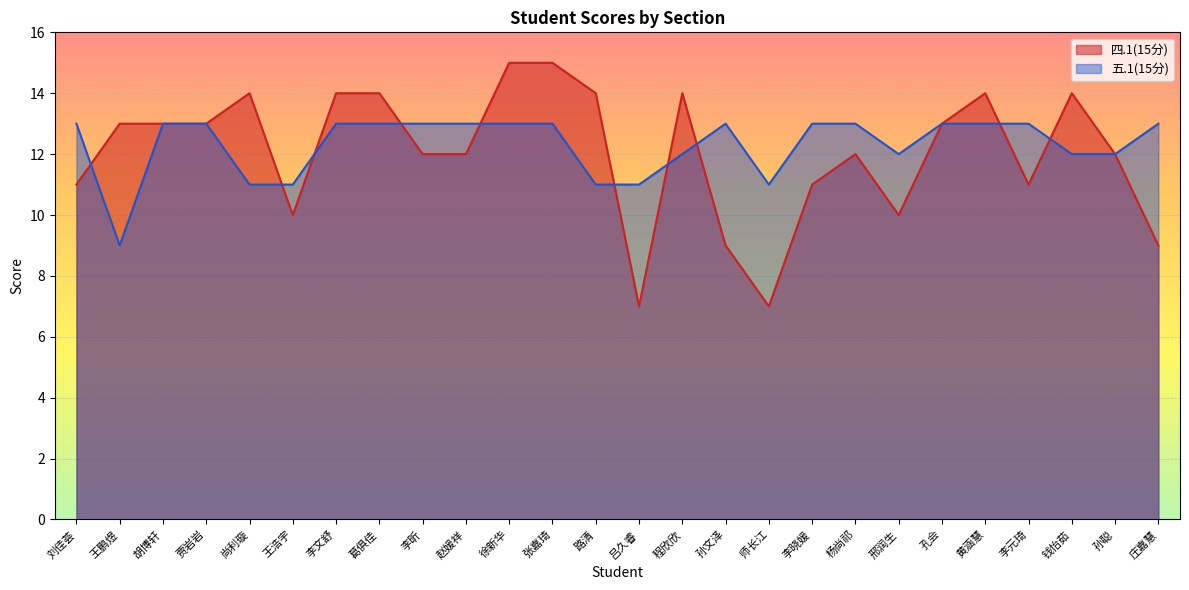

After their last crossing, which series has the higher values: 四.1(15分) or 五.1(15分)?

四.1(15分)